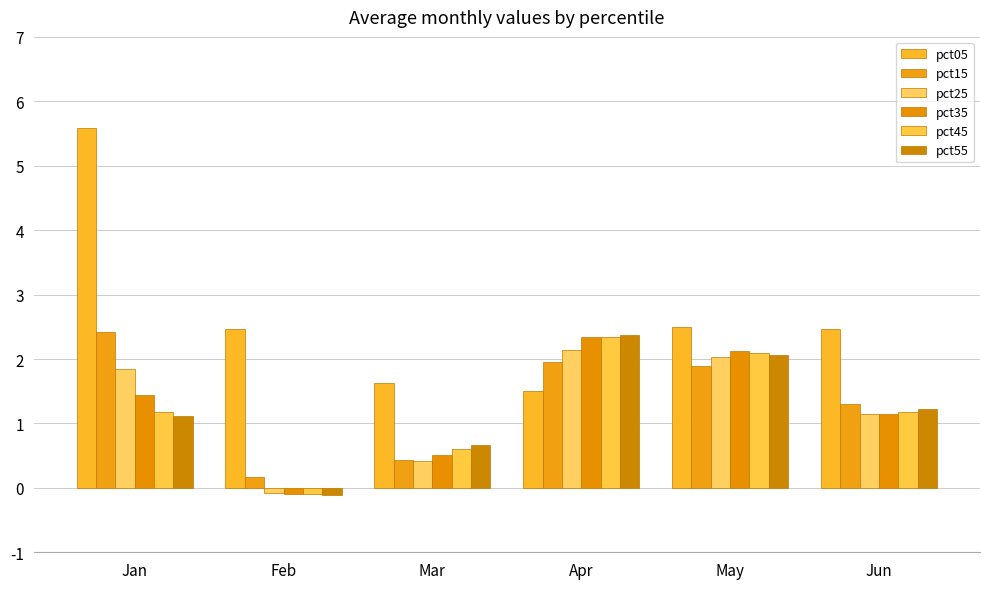

Which series has the largest range (max minus min)?

pct05